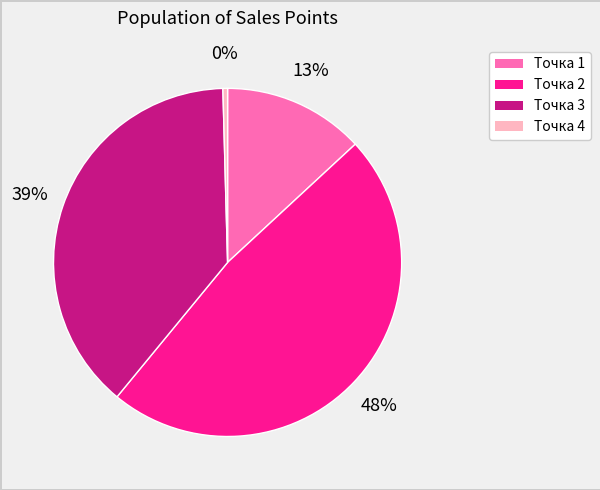

What is the ratio of the value at Точка 2 to the value at Точка 4?

111.0